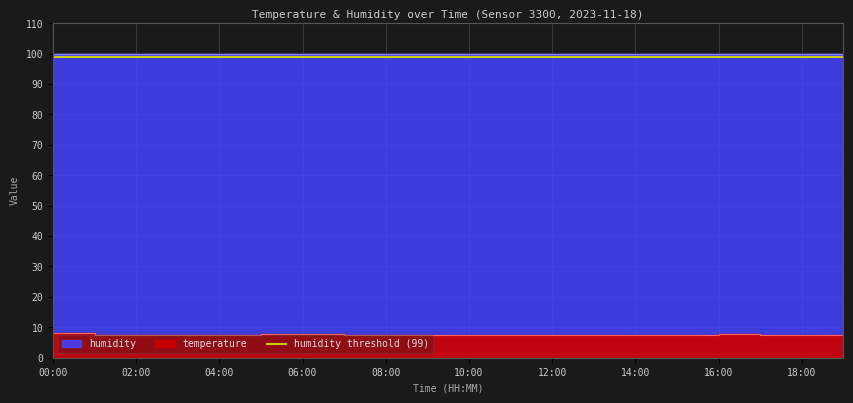

Count the values in the range 7 to 8.

19